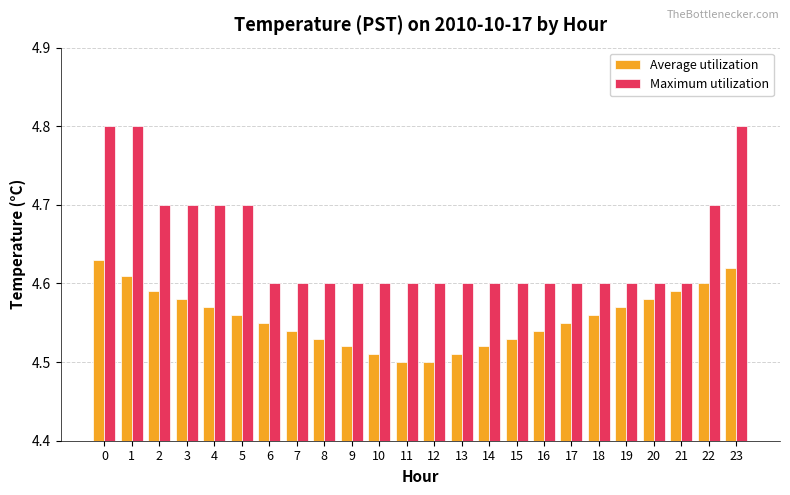

The Maximum utilization series shows 2.1 at 20. True or false?

False